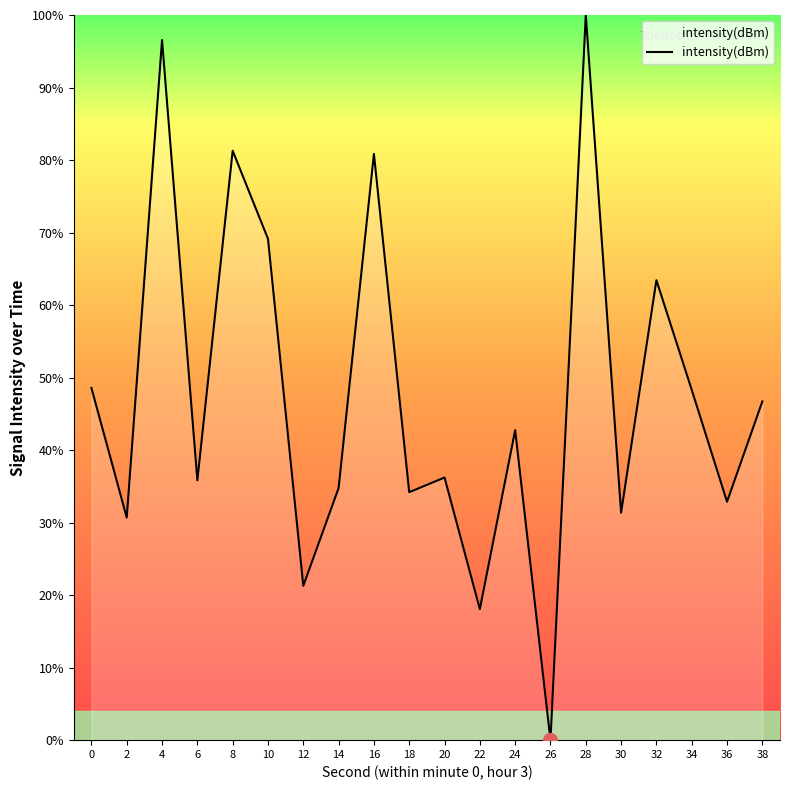

What is the difference between the maximum and minimum values?

100.0